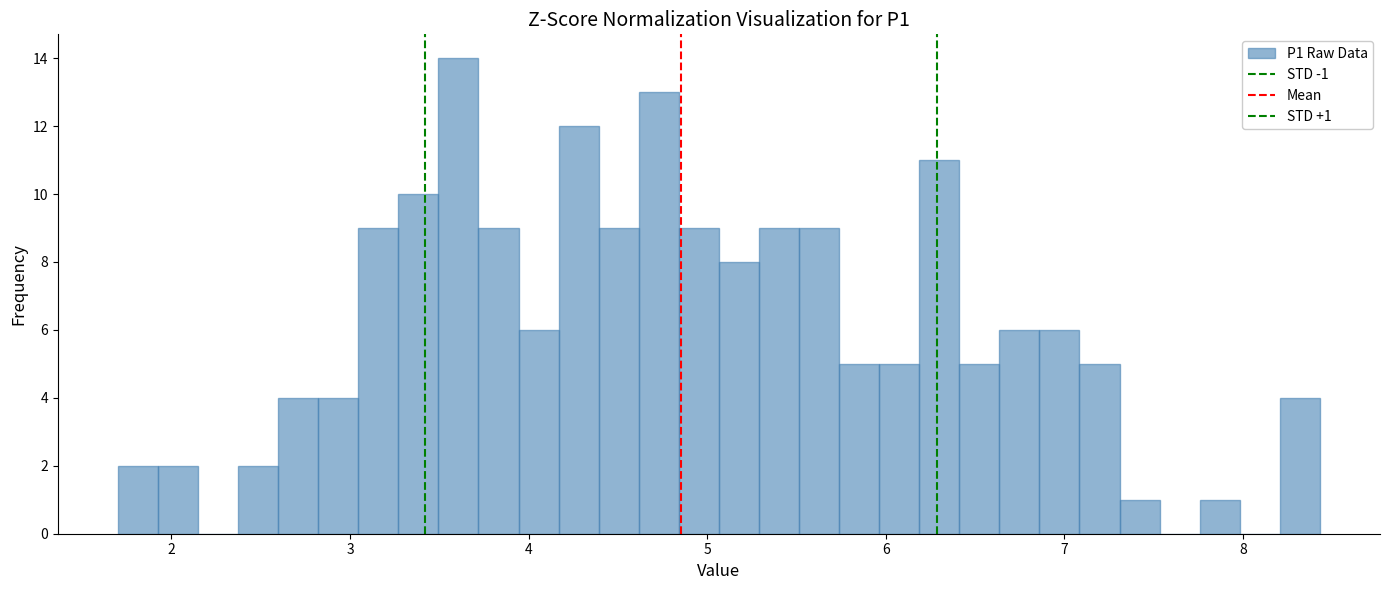

Read against the x-axis, roughly where is the centre of the tallest bar?

3.6